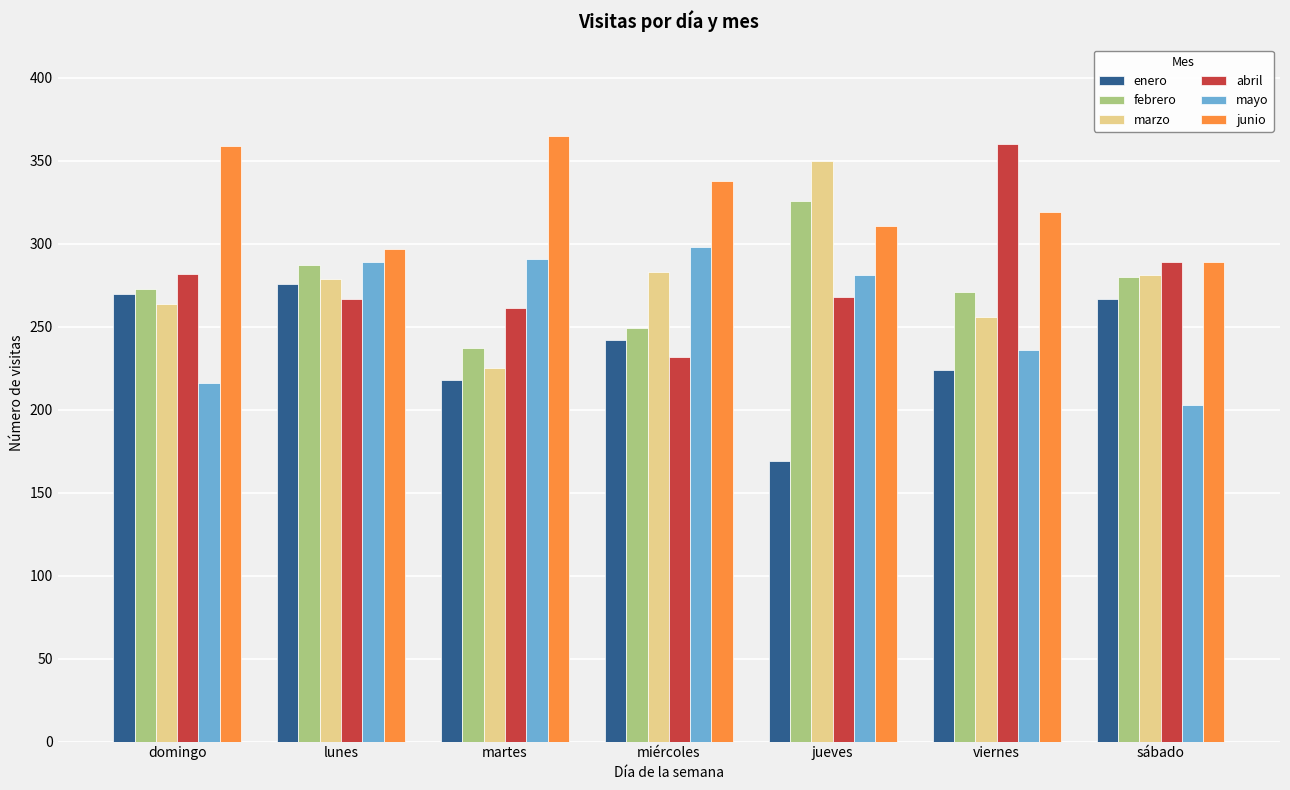

At how many categories does at least one series exceed 188?

7